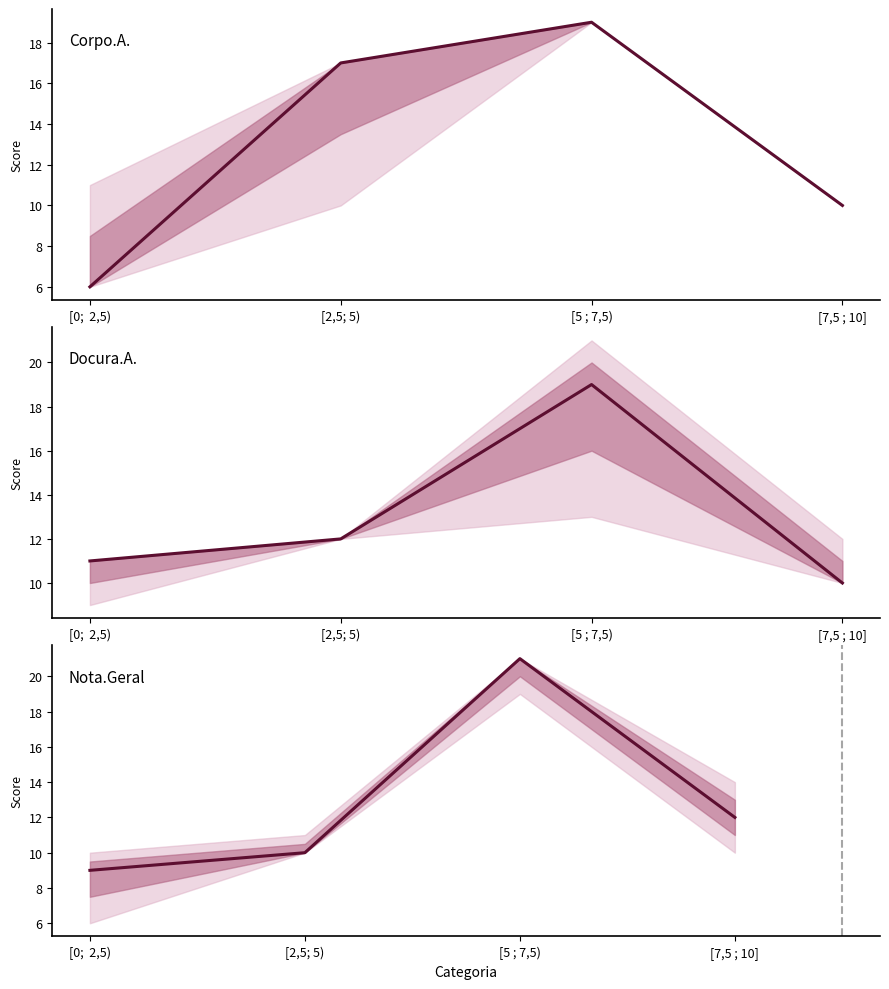

What is the highest value of the Group A – Docura series?

19